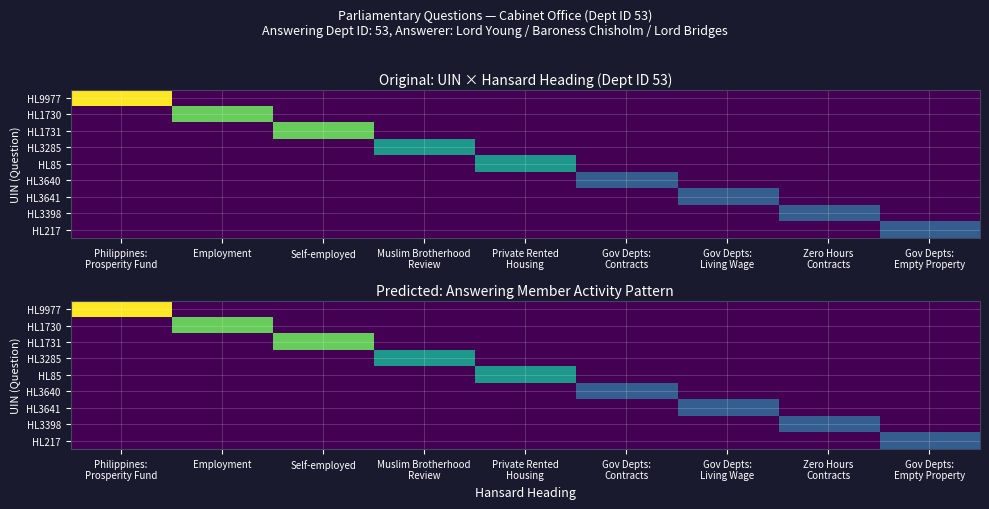

What is the total value across all series at Gov Depts:
Contracts?

15.9